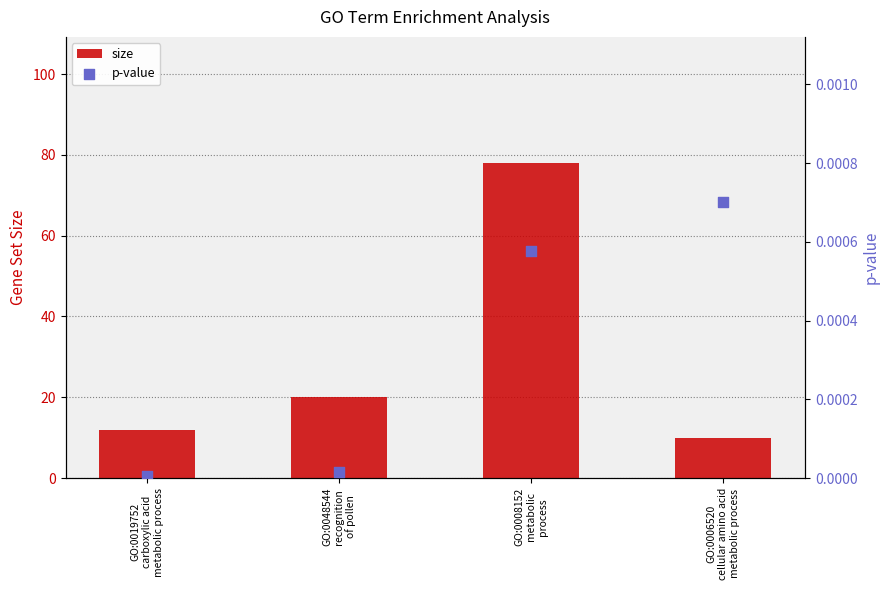

At which category is the sum across all series the highest?

GO:0008152
metabolic
process